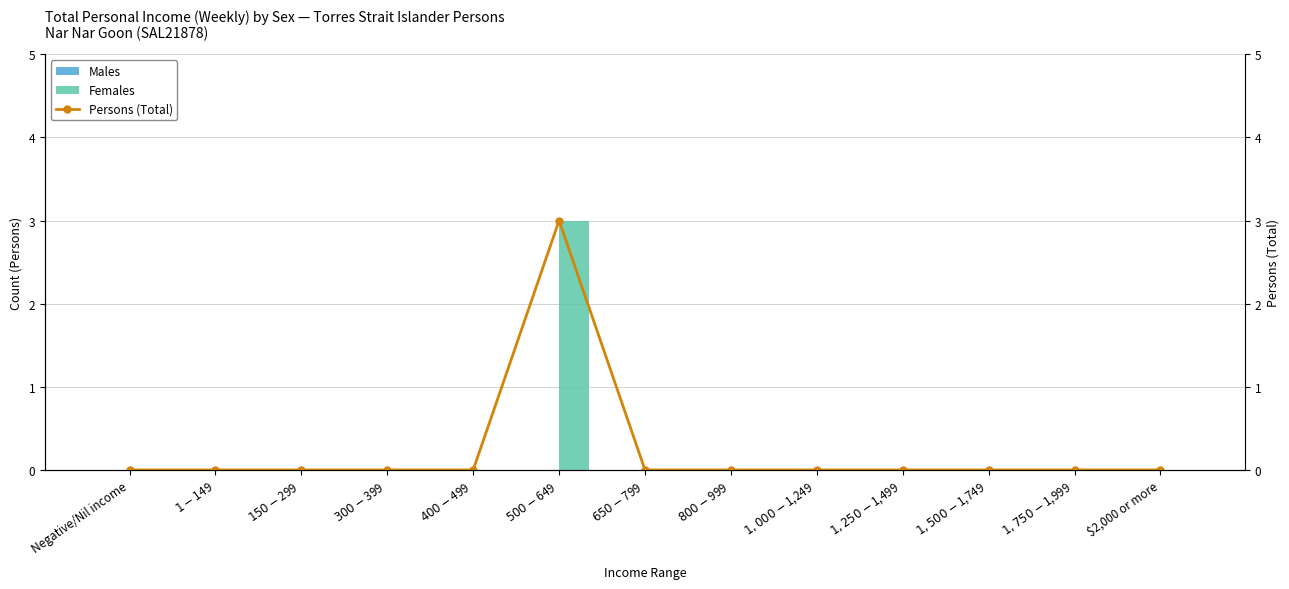

Between $2,000 or more and $800-$999, which is larger?

$2,000 or more